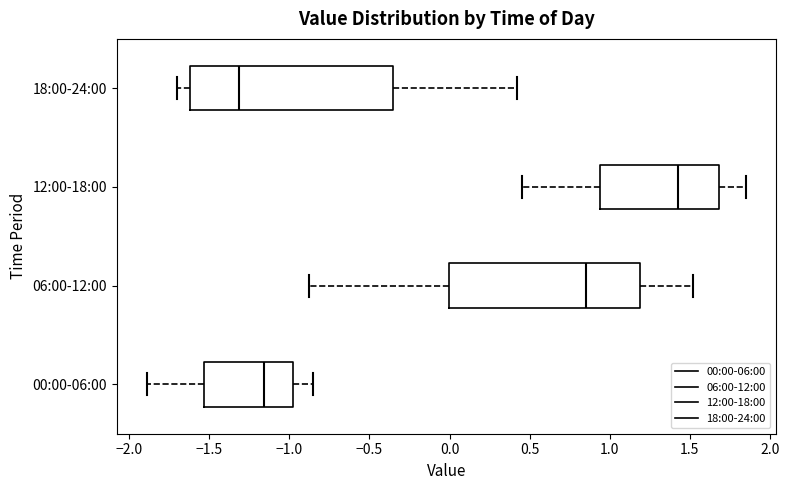

Reading bottom to top, read every box against the x-axis: the position of its median line, the range the box covers, and the ends of its whiskers. The values are not printed on the chart, so give them approximately, as read against the axis.

00:00-06:00: median -1.15, box -1.55 to -1.00, whiskers -1.90 to -0.85
06:00-12:00: median 0.85, box 0.00 to 1.20, whiskers -0.90 to 1.50
12:00-18:00: median 1.45, box 0.95 to 1.70, whiskers 0.45 to 1.85
18:00-24:00: median -1.30, box -1.60 to -0.35, whiskers -1.70 to 0.40